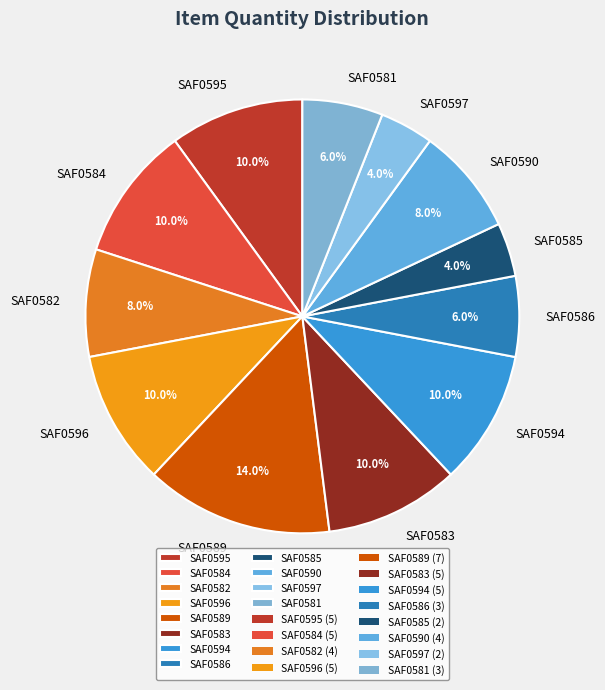

What percentage is the SAF0594 slice, to the nearest percent?

10%